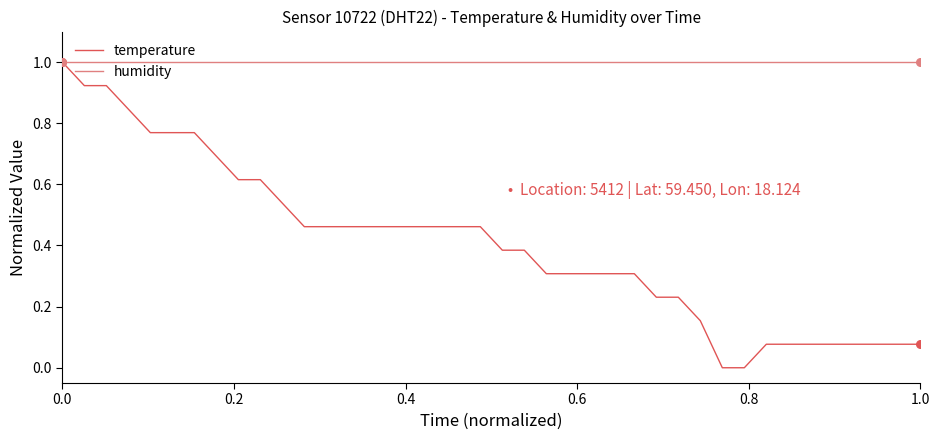

Which series has the largest total across all categories?

humidity